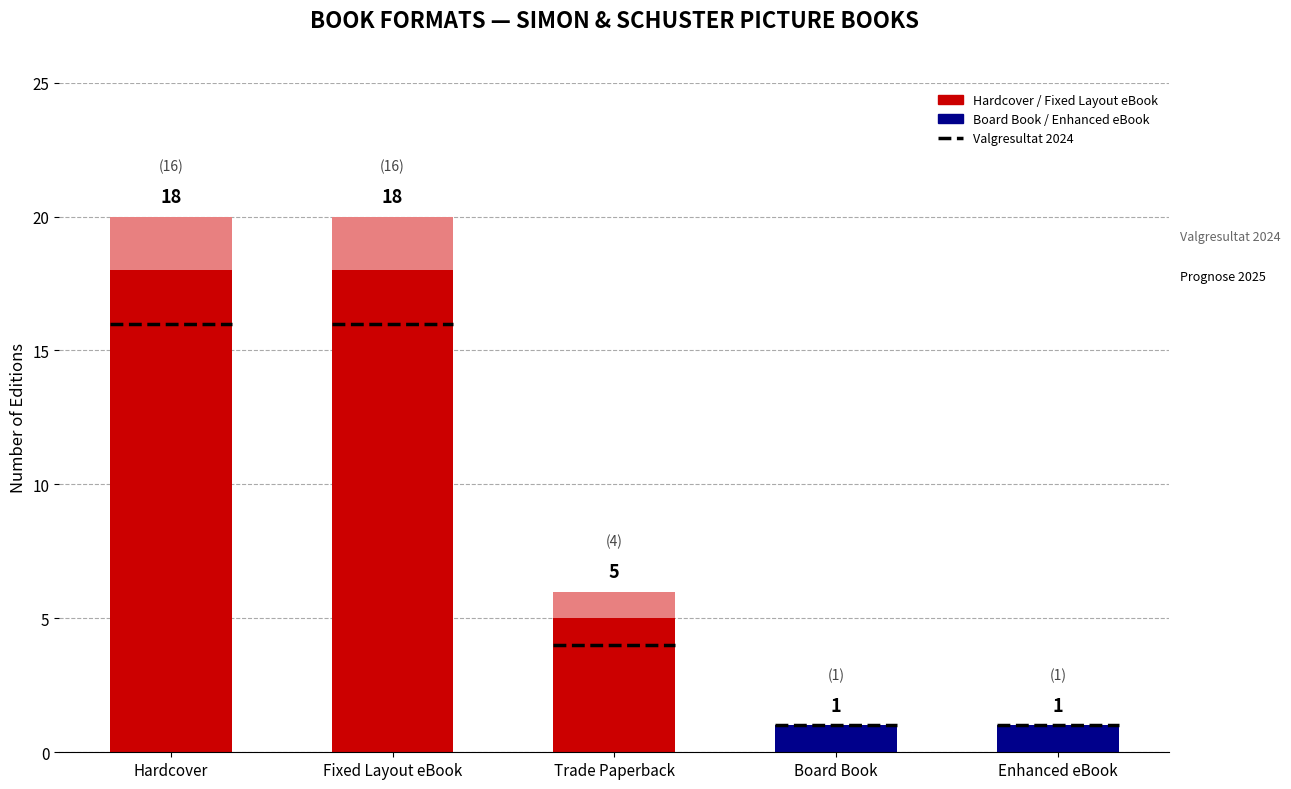

Rank the categories by value from highest to lowest.

Hardcover, Fixed Layout eBook, Trade Paperback, Board Book, Enhanced eBook